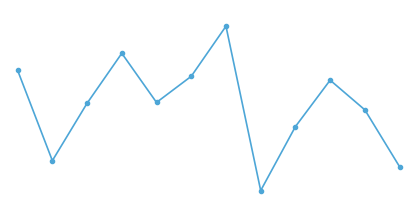

Does the chart have visible grid lines?

No